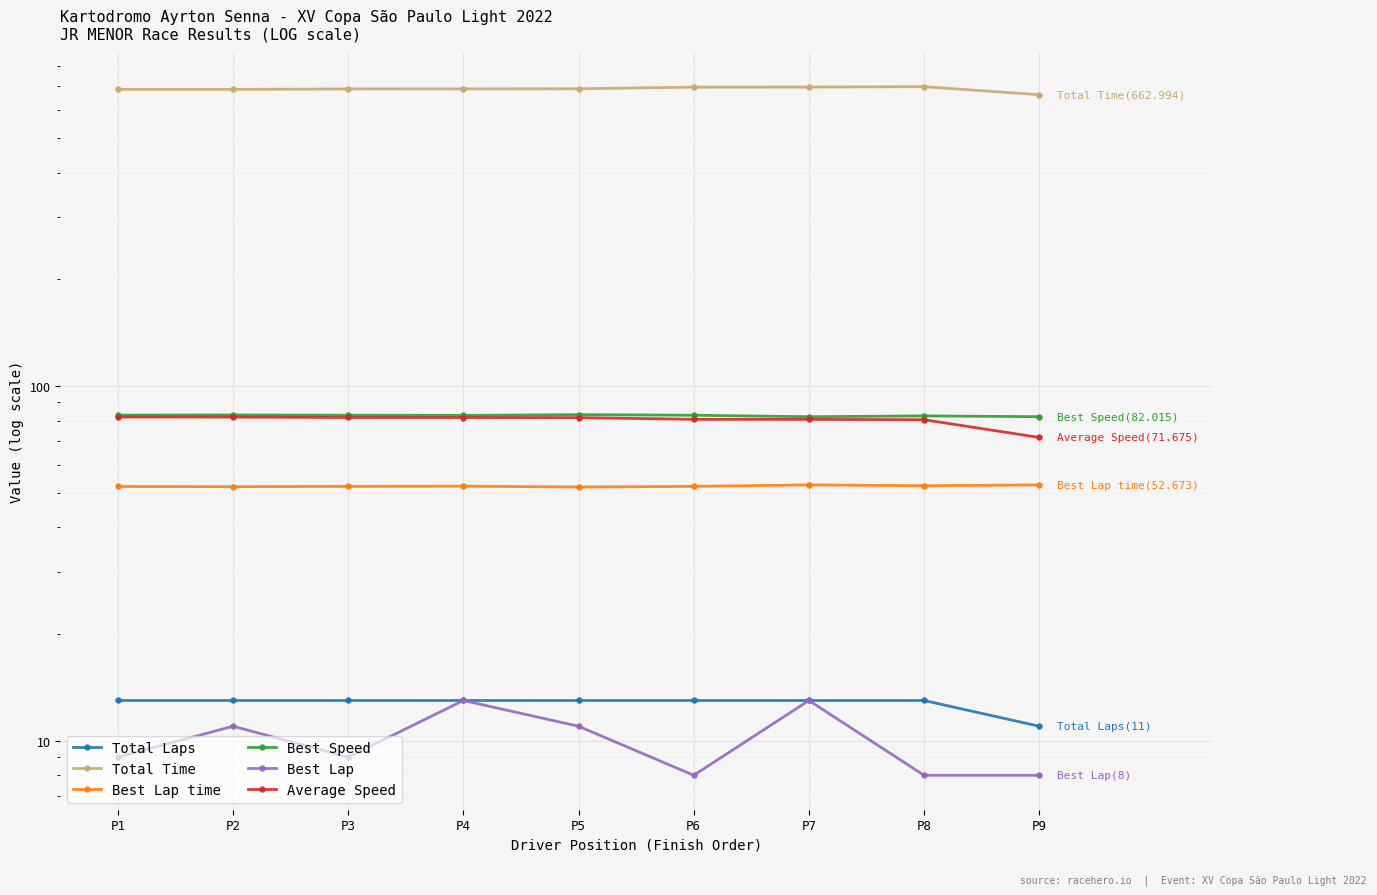

What is the difference between the maximum and minimum values in the Total Time series?

35.3